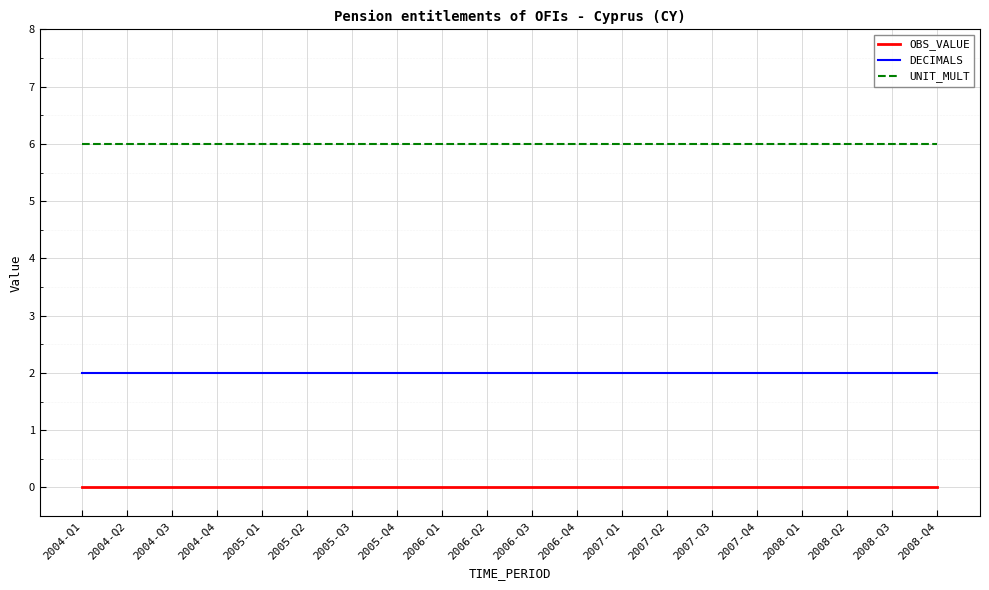

What is the maximum value for UNIT_MULT?

6